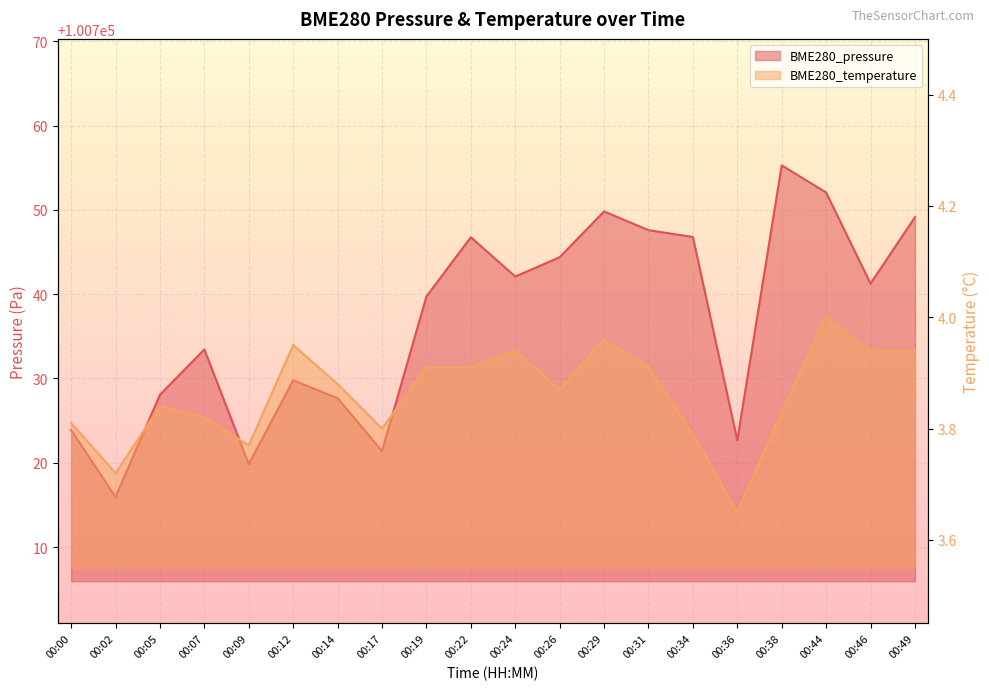

At which category does BME280_pressure reach its first local valley?

00:02